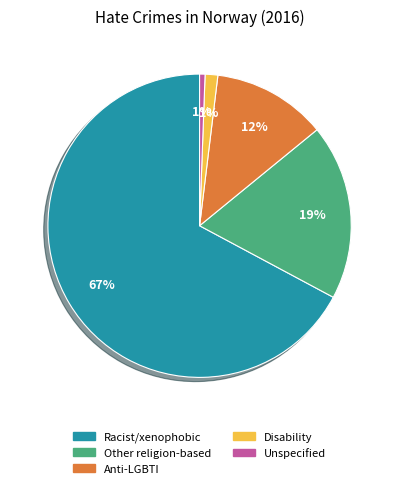

Is there a majority slice in this chart?

Yes